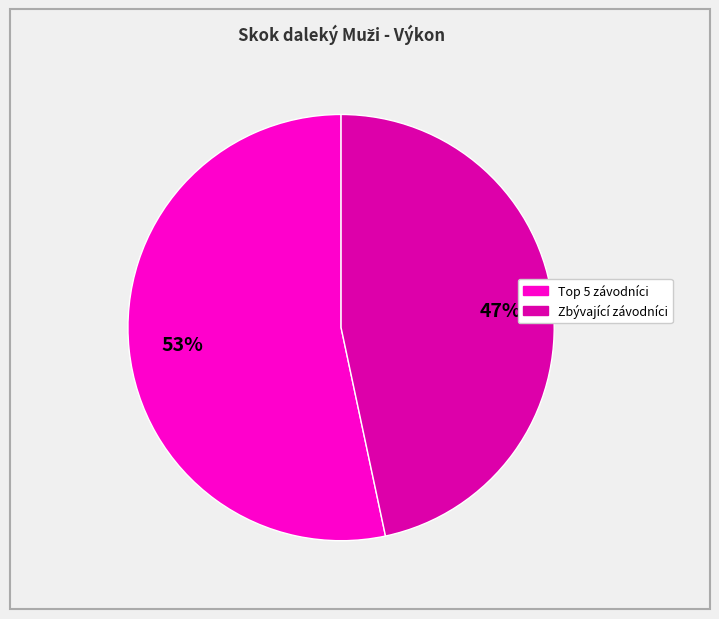

How many slices are in this pie chart?

2